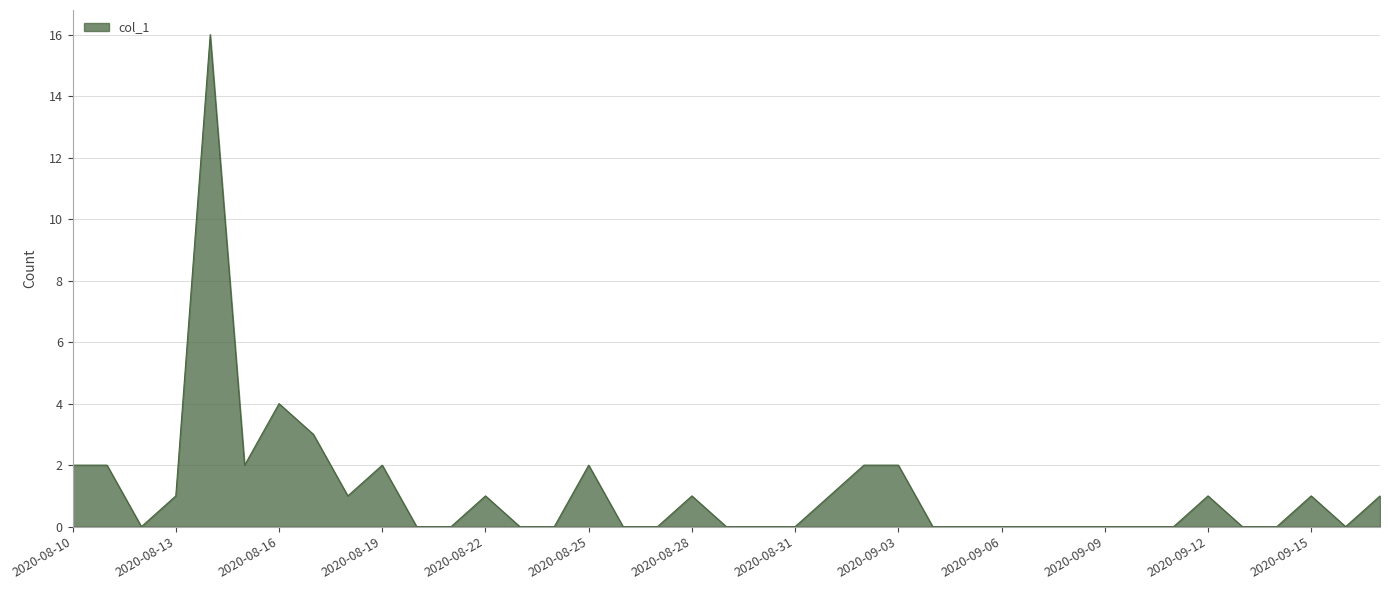

Reading left to right, extract all data points from this chart.

2	2	0	1	16	2	4	3	1	2	0	0	1	0	0	2	0	0	1	0	0	0	1	2	2	0	0	0	0	0	0	0	0	1	0	0	1	0	1